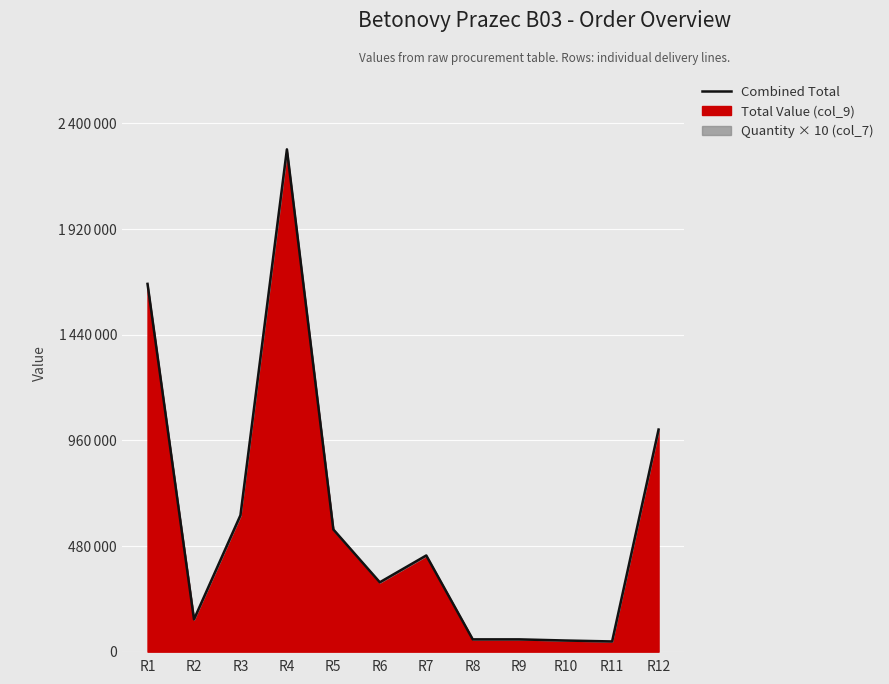

Rank the categories by value from lowest to highest.

R11, R10, R8, R9, R2, R6, R7, R5, R3, R12, R1, R4